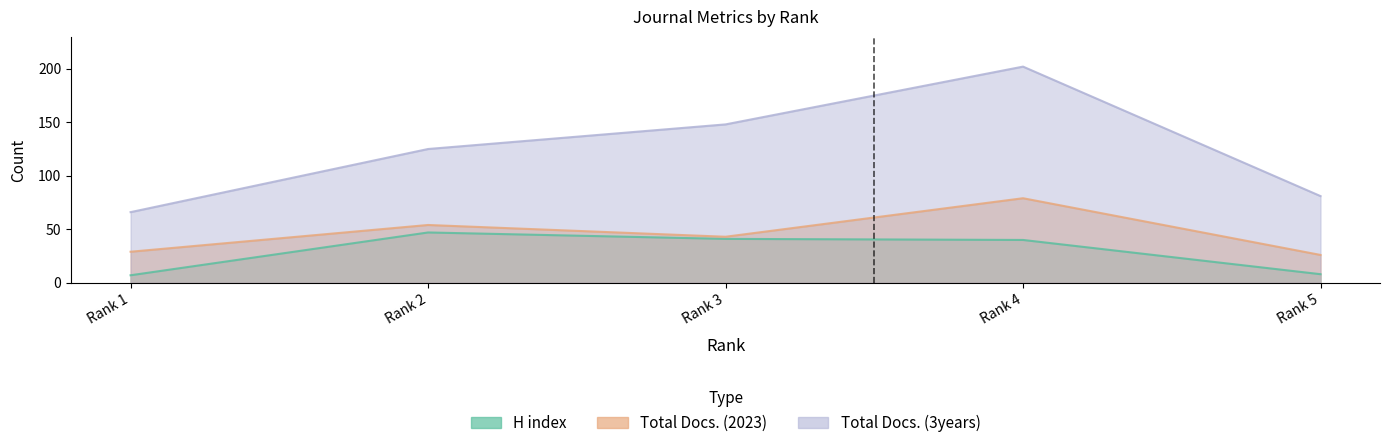

At which category does H index reach its first local peak?

Rank 2